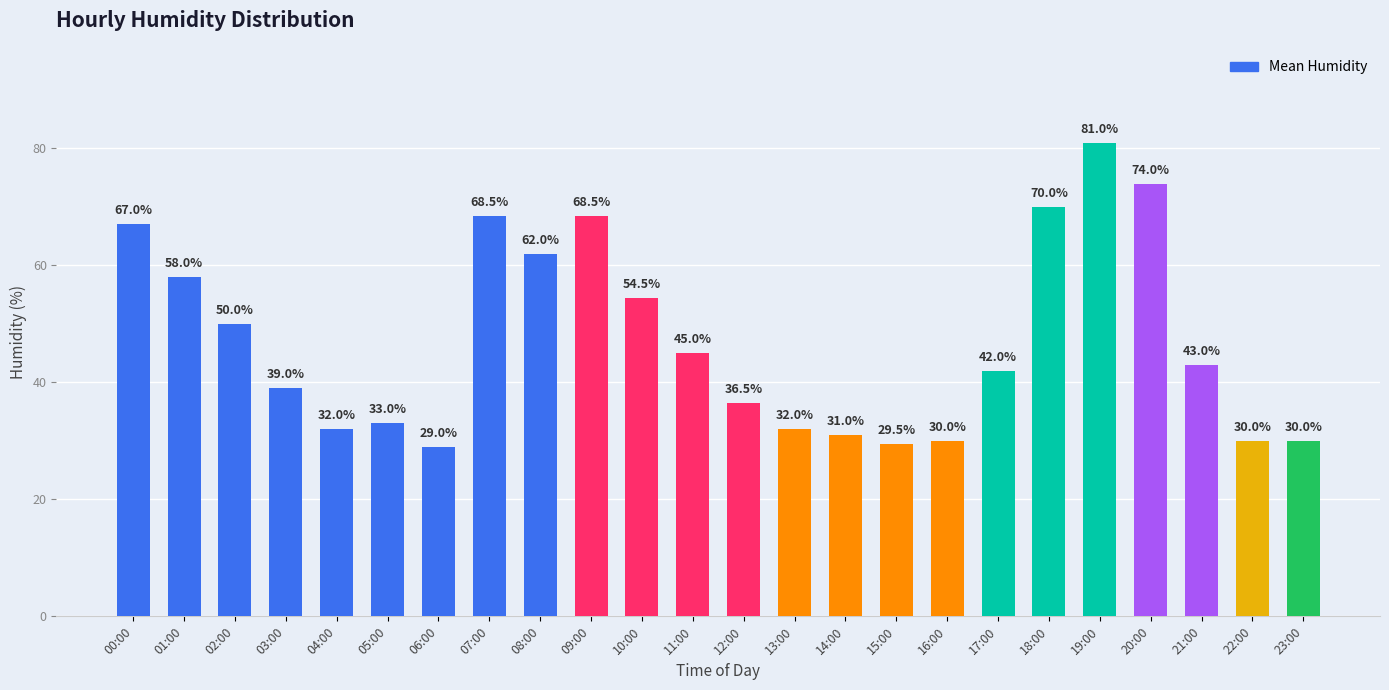

What is the minimum value shown in the chart?

29.0